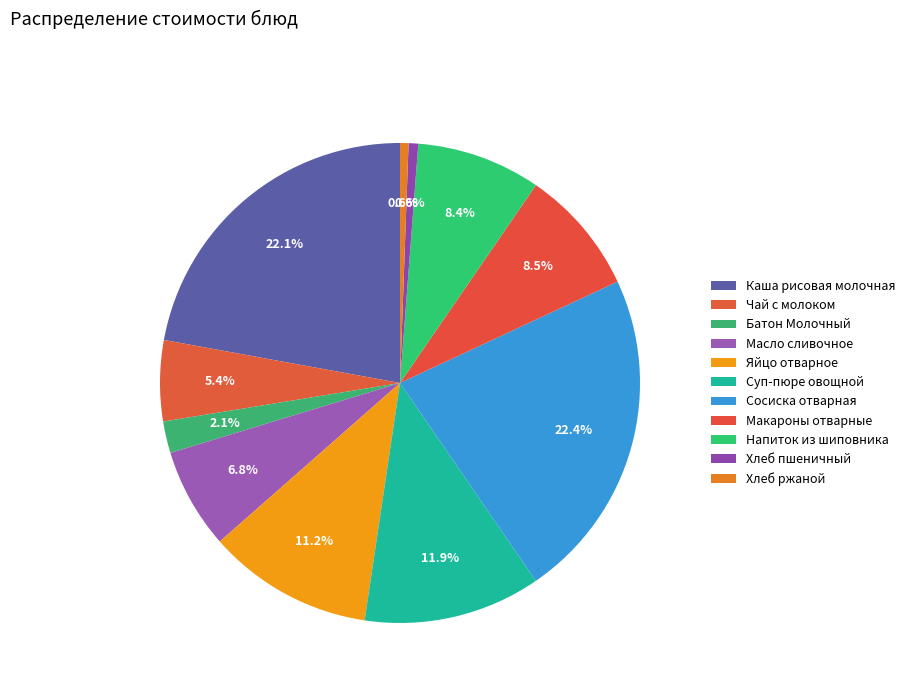

Which slice is the largest?

Сосиска отварная